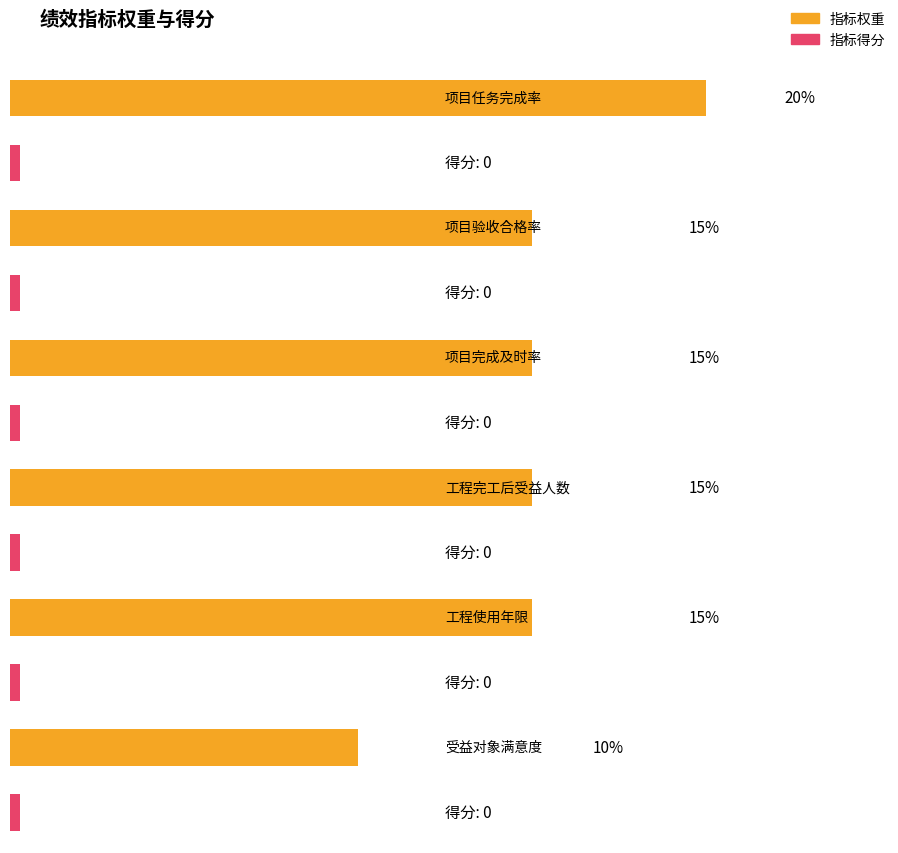

Which series has the largest total across all categories?

指标权重